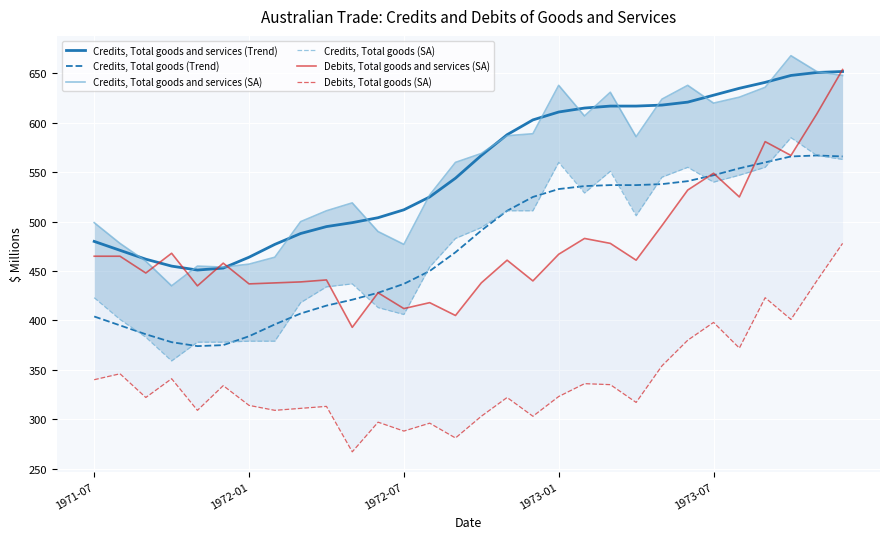

True or false: Credits, Total goods and services (Trend) and Credits, Total goods (Trend) intersect in this chart.

False